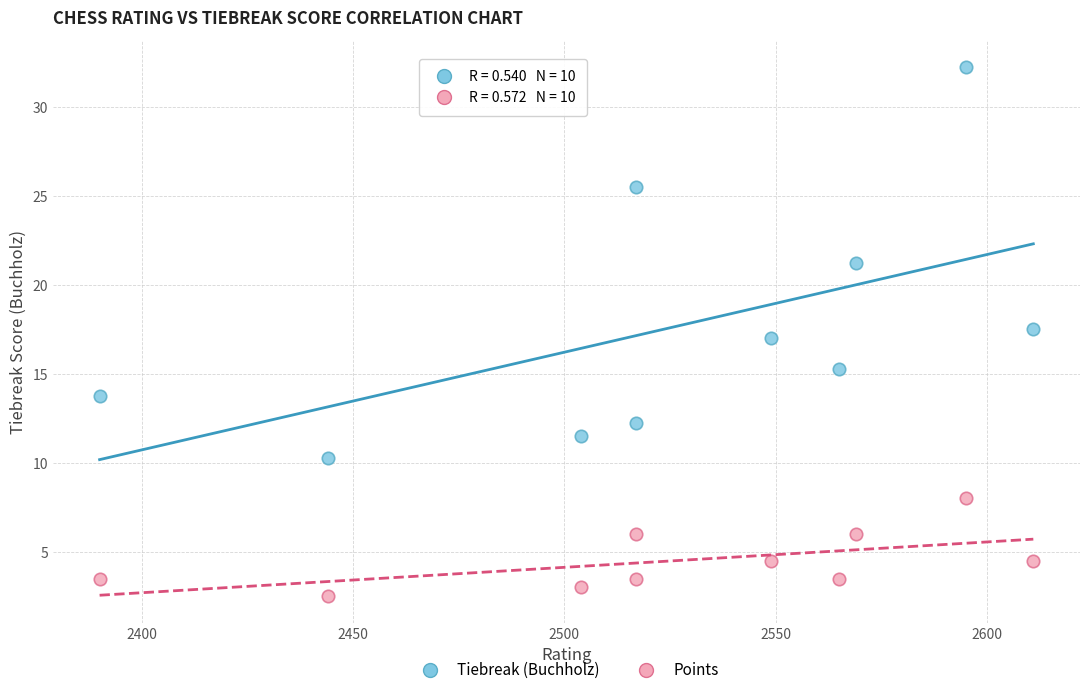

What are all the series names shown in the legend?

Tiebreak (Buchholz), Points